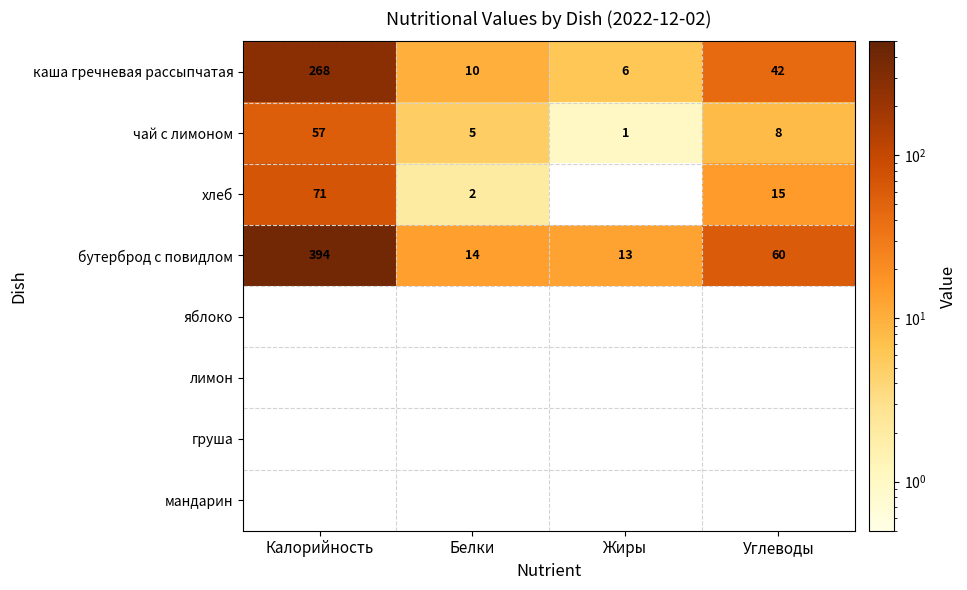

Is it true that каша гречневая рассыпчатая equals 3 at Жиры?

False